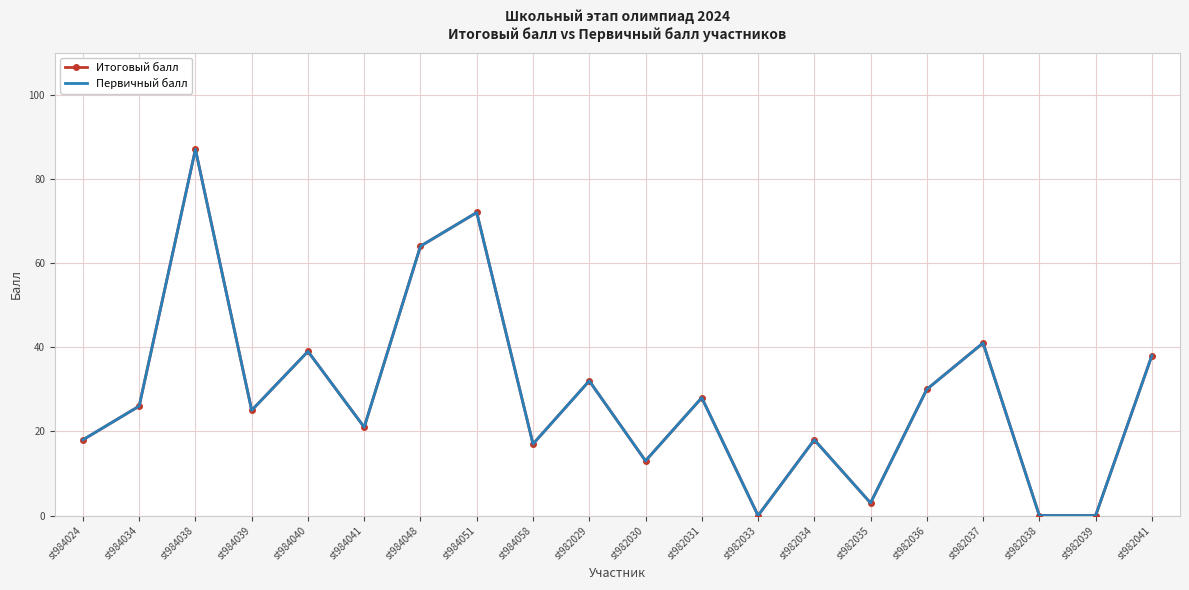

True or false: Итоговый балл and Первичный балл intersect in this chart.

False